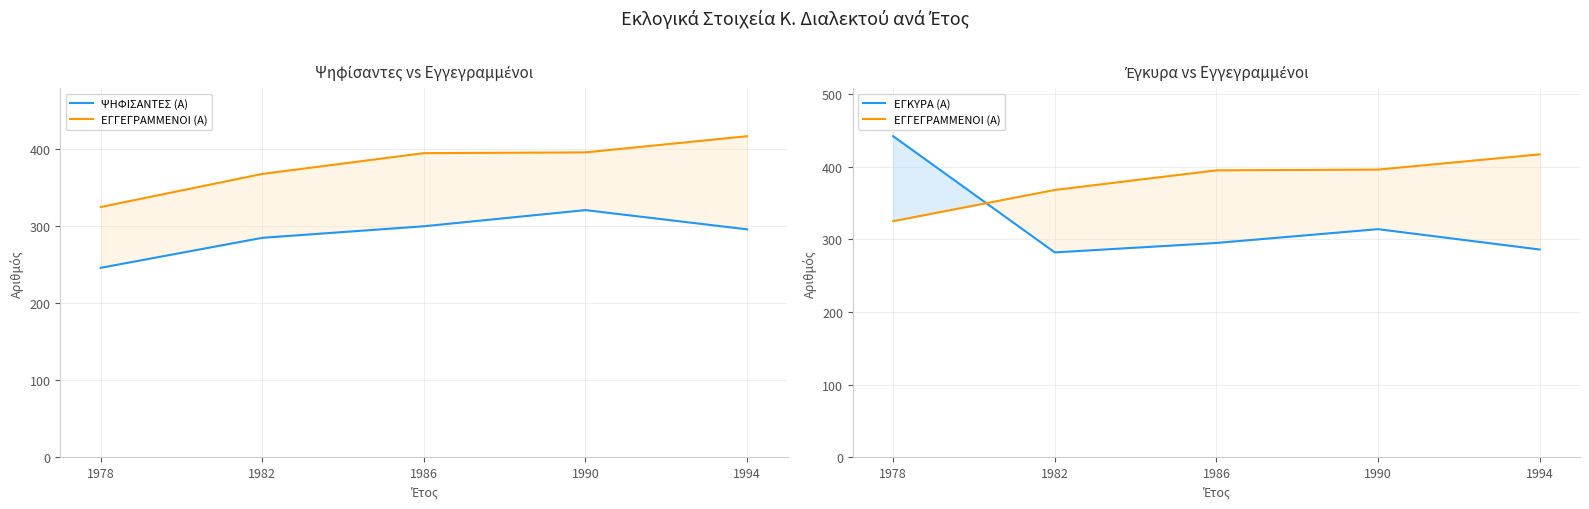

Where is the first local maximum for ΕΓΚΥΡΑ (Α)?

1990